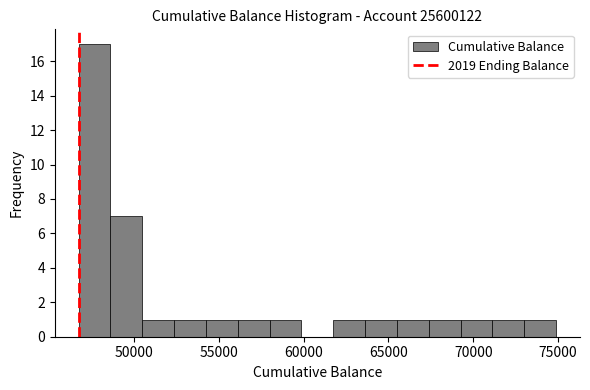

Around what value on the x-axis is the tallest bar? Give the approximate position of its centre, as read against the axis.

47500